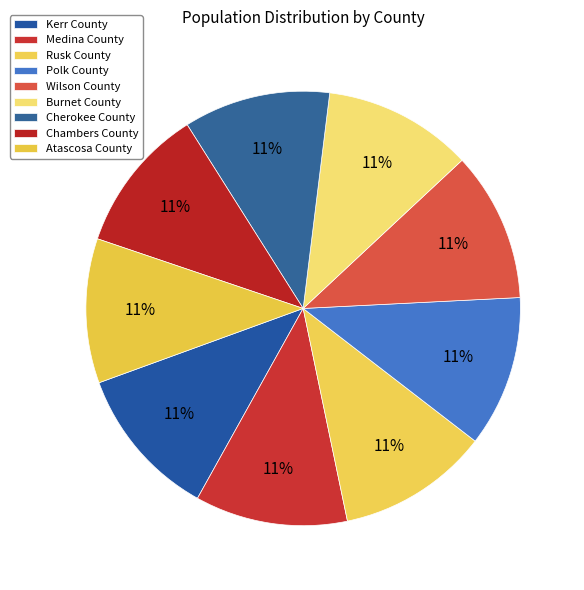

Do Kerr County and Atascosa County together represent more than half of the pie?

No